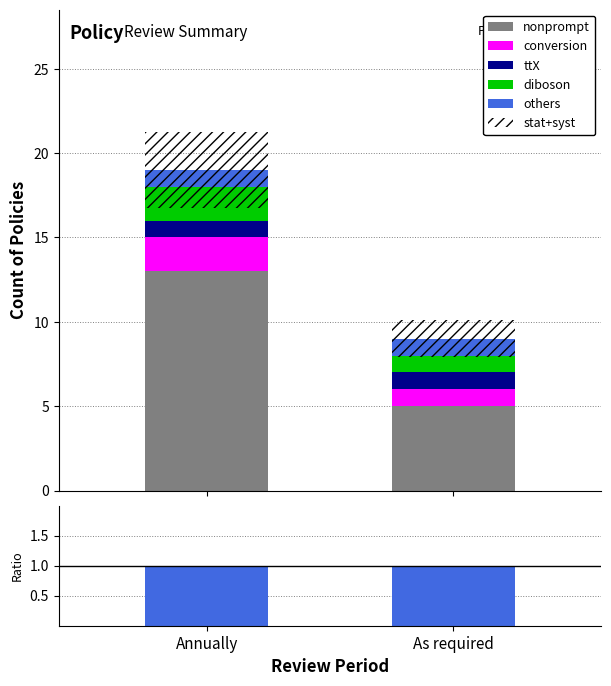

Which label corresponds to the largest value in the chart?

Annually